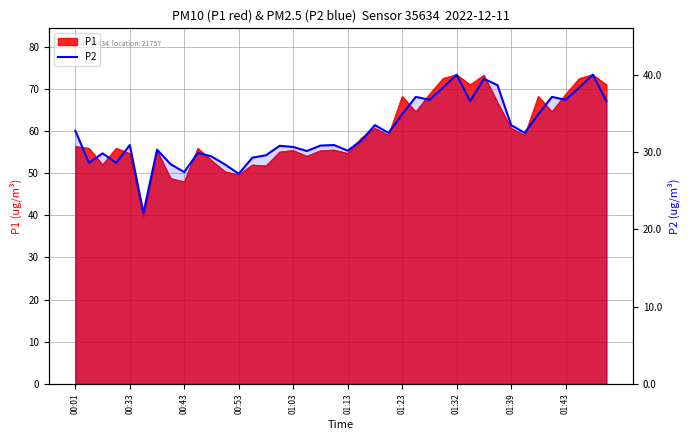

Which has a higher value, 34 or 12?

34